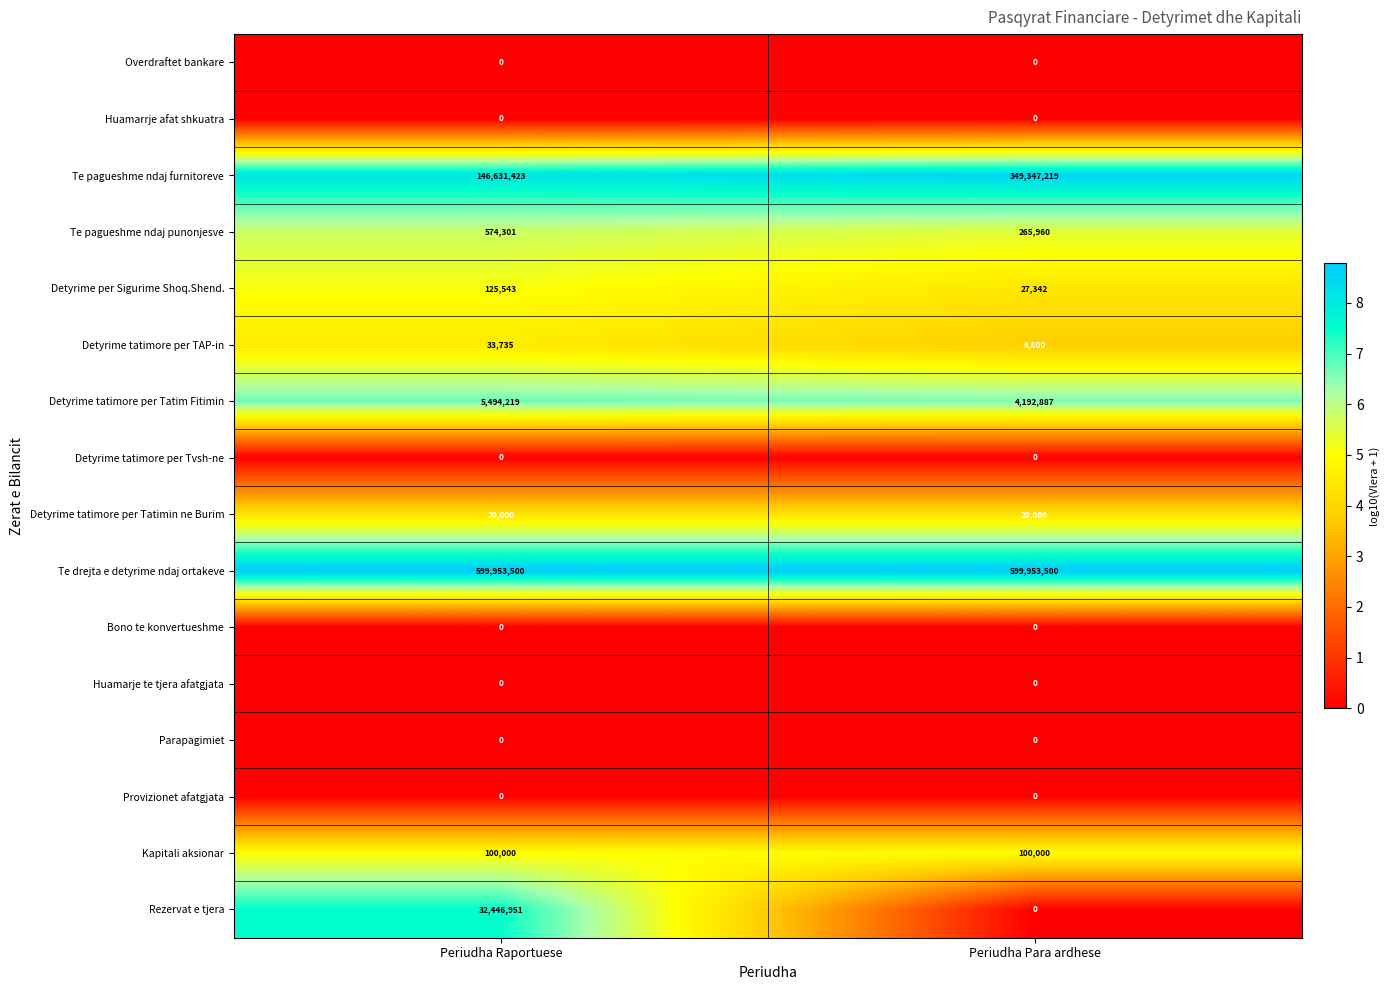

At which category is the sum across all series the highest?

Periudha Para ardhese